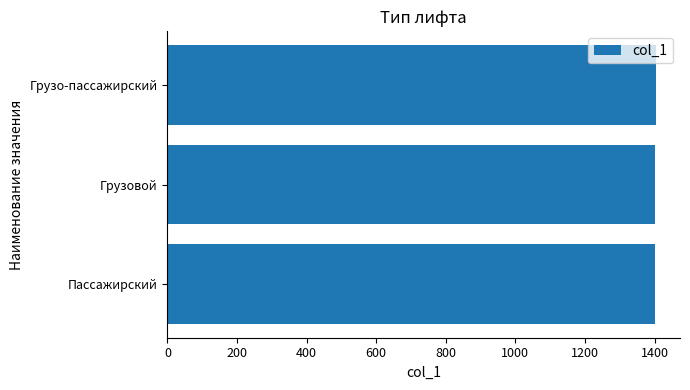

What is the minimum value shown in the chart?

1401